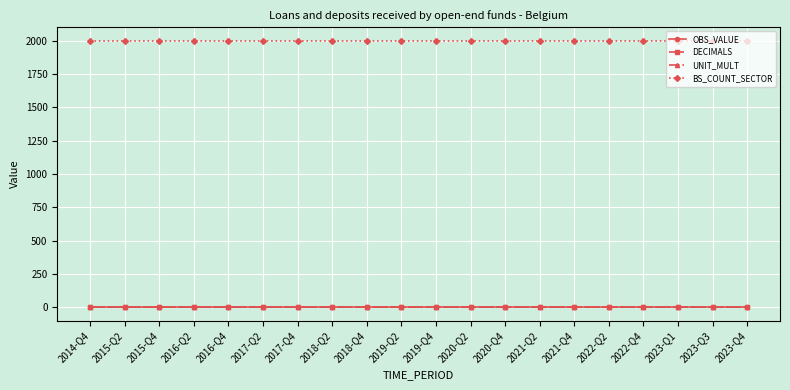

True or false: BS_COUNT_SECTOR has more than 1 points higher than both neighbors.

False